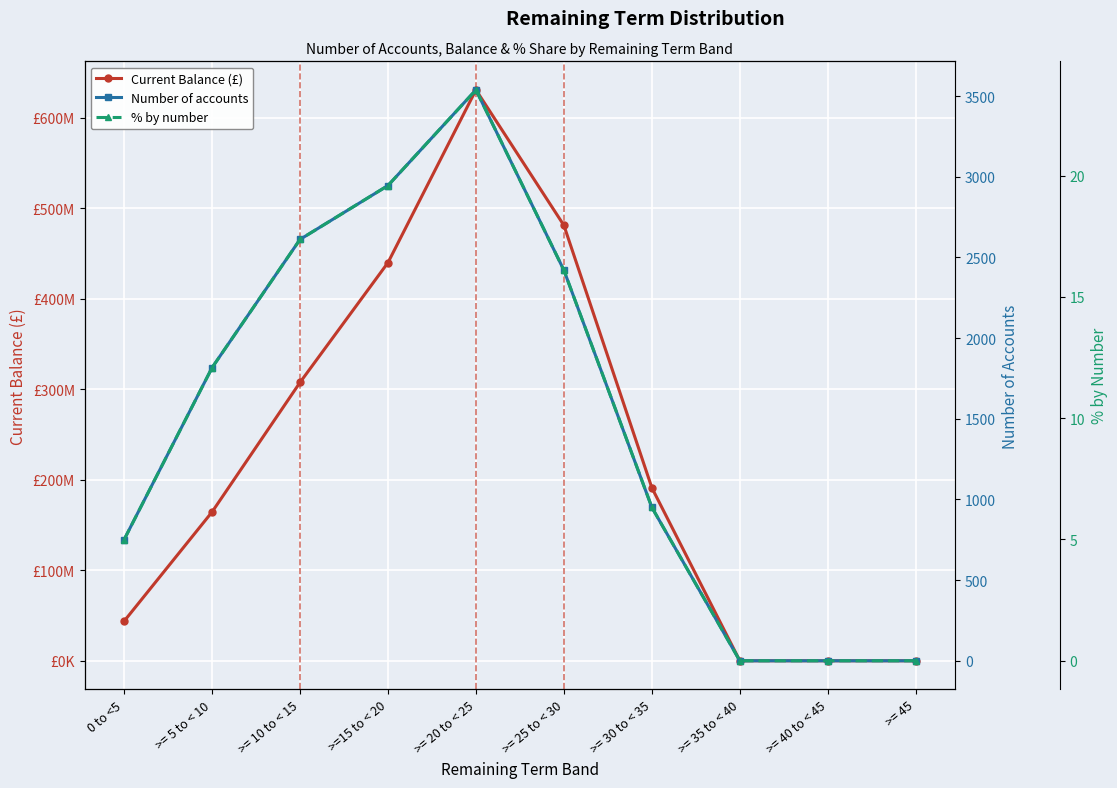

What is the sum of all % by number values?

100.0